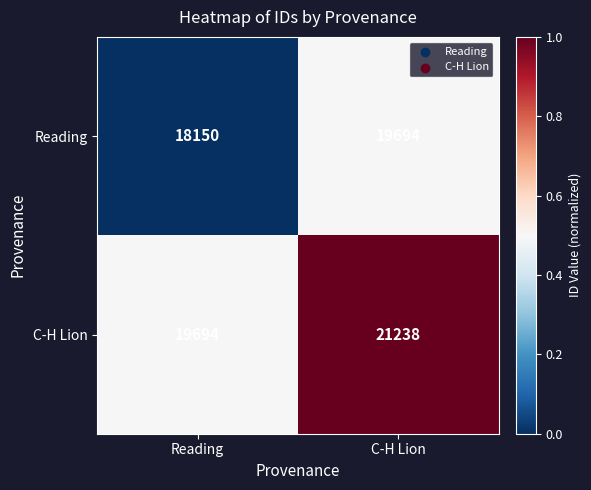

What is the spread (max minus min) of values at C-H Lion?

1544